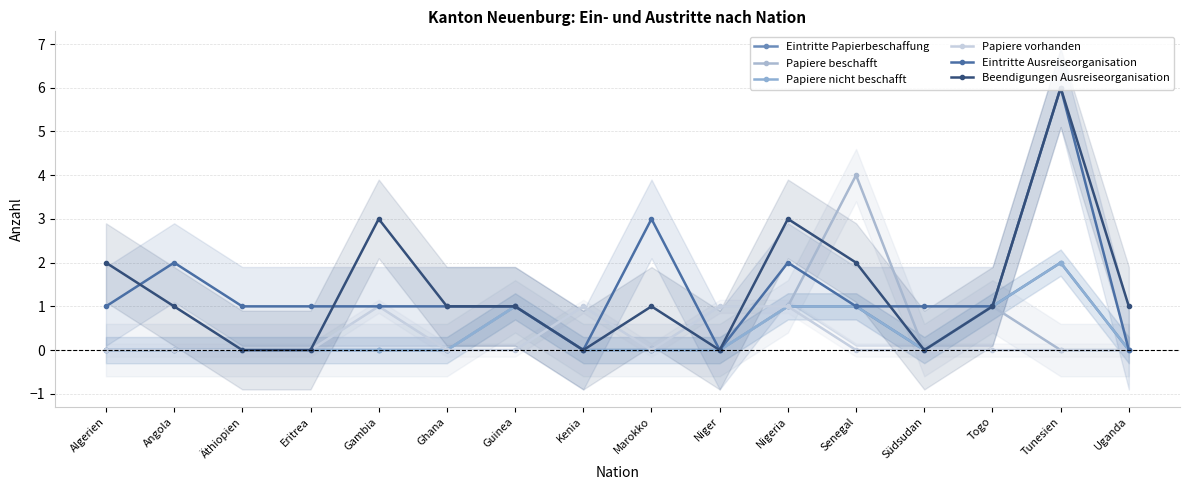

True or false: Papiere nicht beschafft and Papiere vorhanden cross at least once.

True